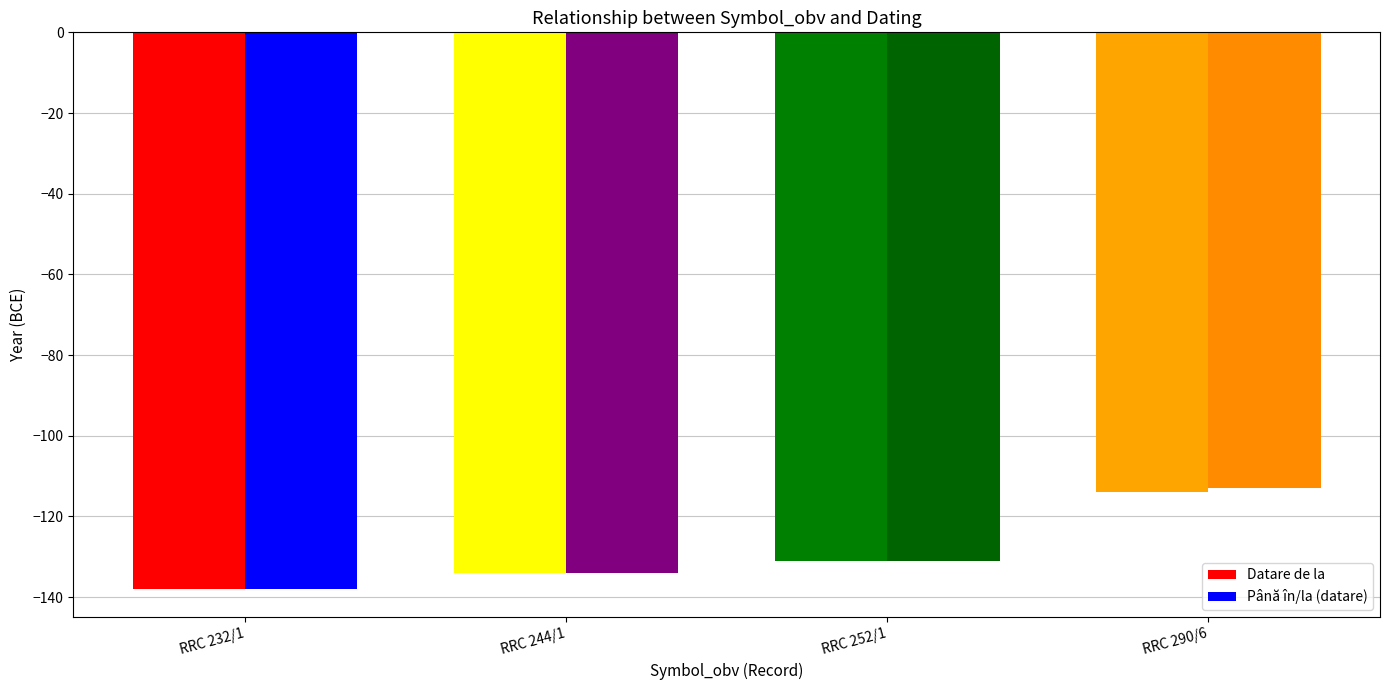

What is the difference between the Datare de la values at RRC 232/1 and RRC 290/6?

24